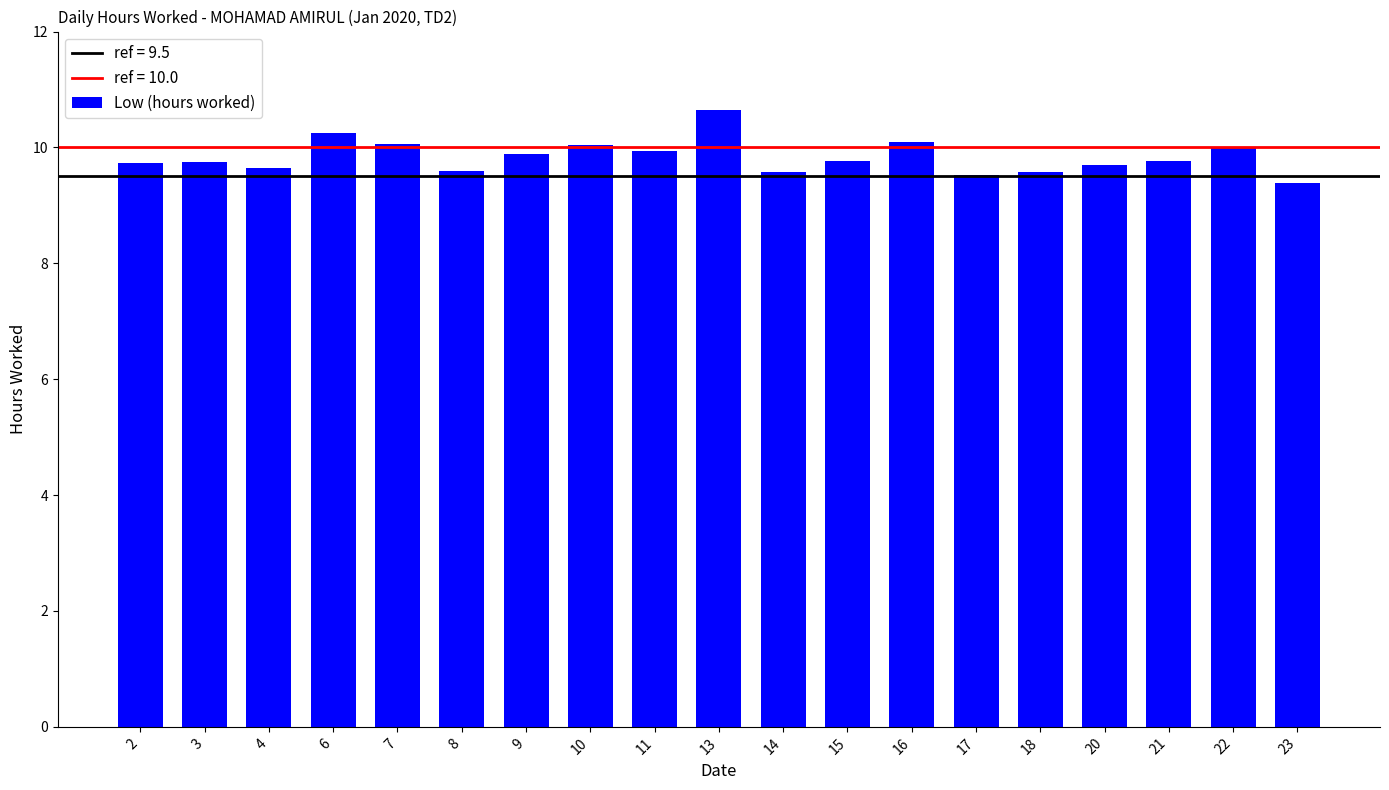

What value does the data have at 23?

9.4